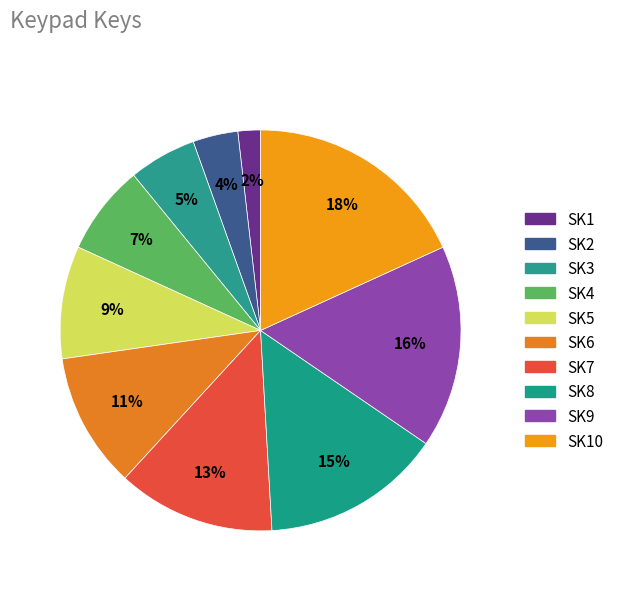

How many segments does this pie chart have?

10